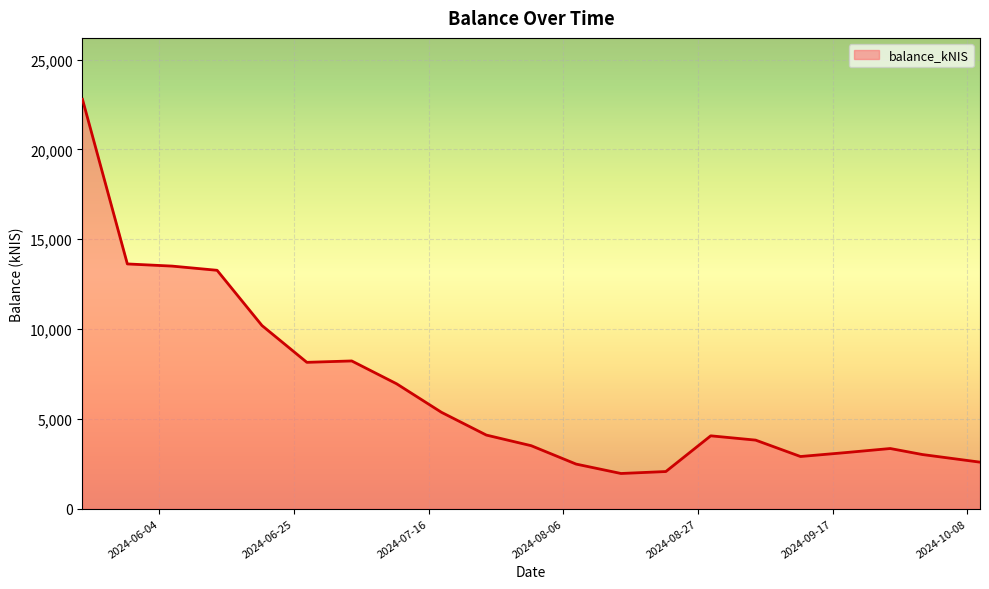

Does the chart display data point markers on the line(s)?

No